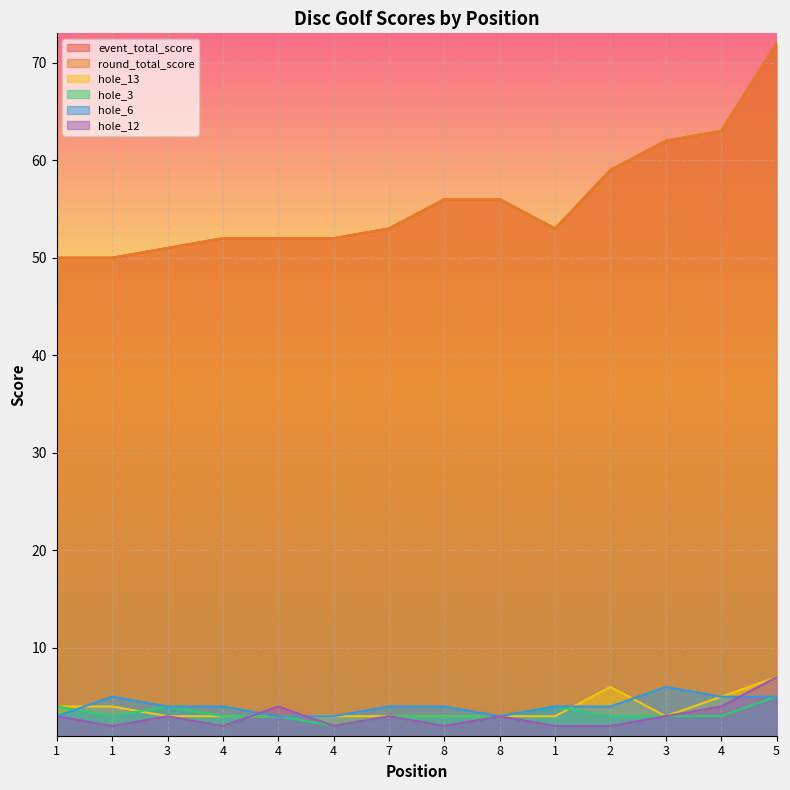

At which category does hole_13 reach its first local peak?

2